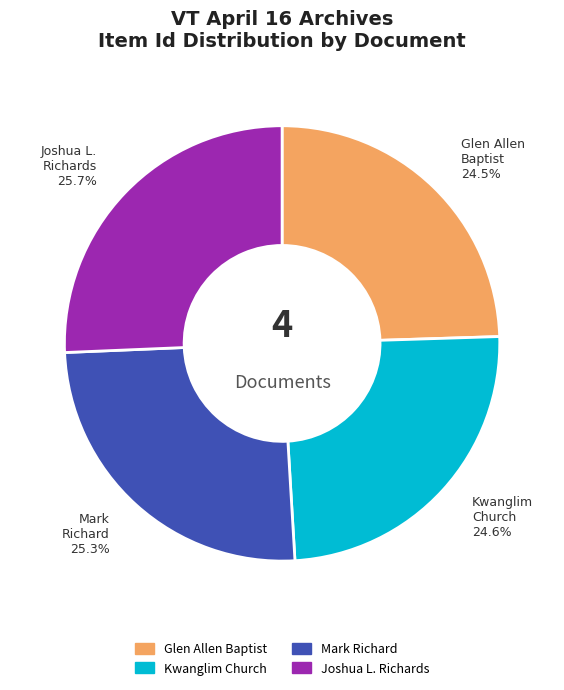

Does any single category account for the majority?

No